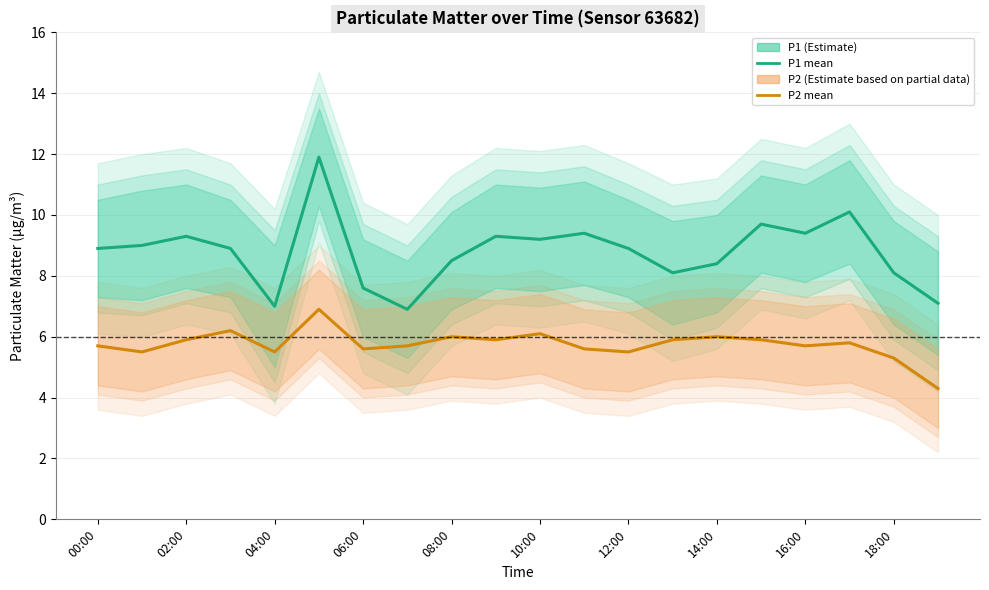

Which category has the lowest value in the P2 series?

19